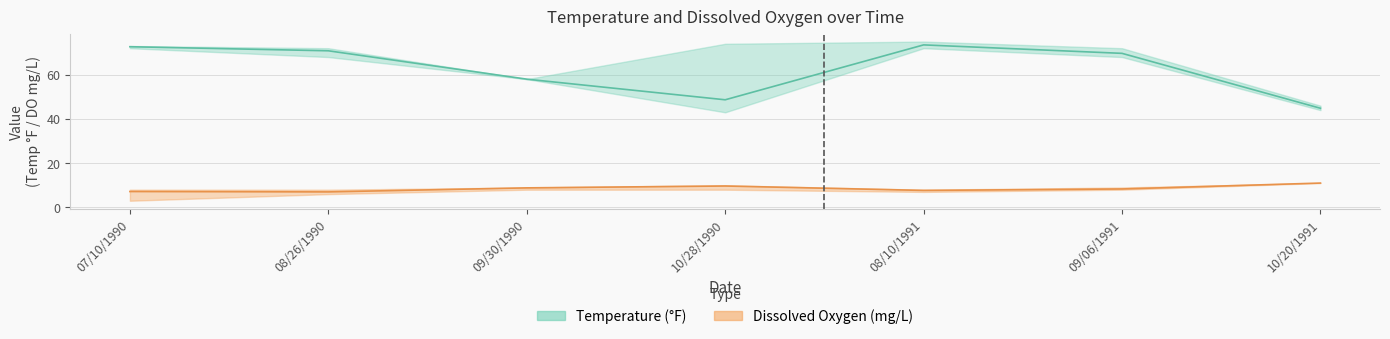

How many data points in Temperature are above 69?

4